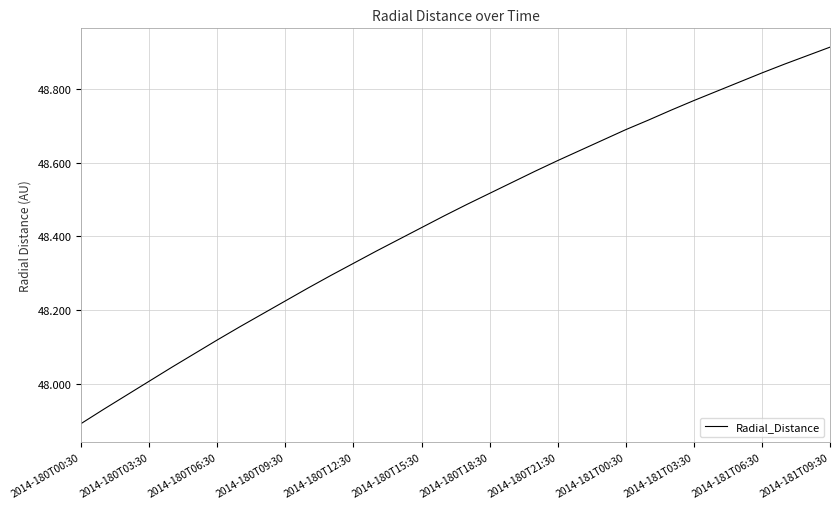

What is the difference between the maximum and minimum values?

1.0